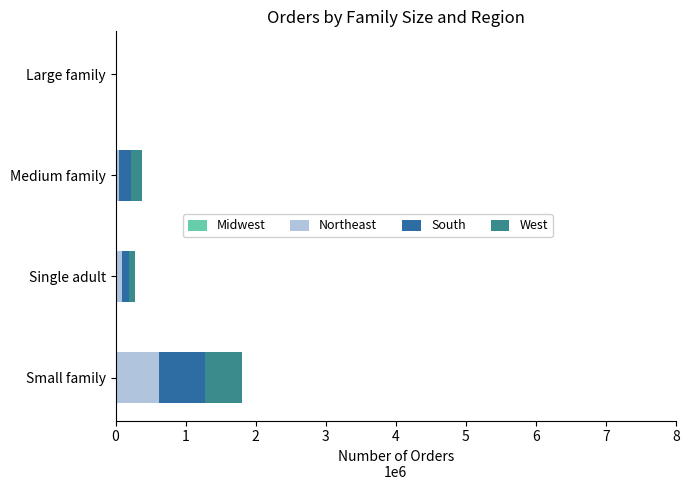

What is the difference between the maximum and minimum values in the South series?

651109.5